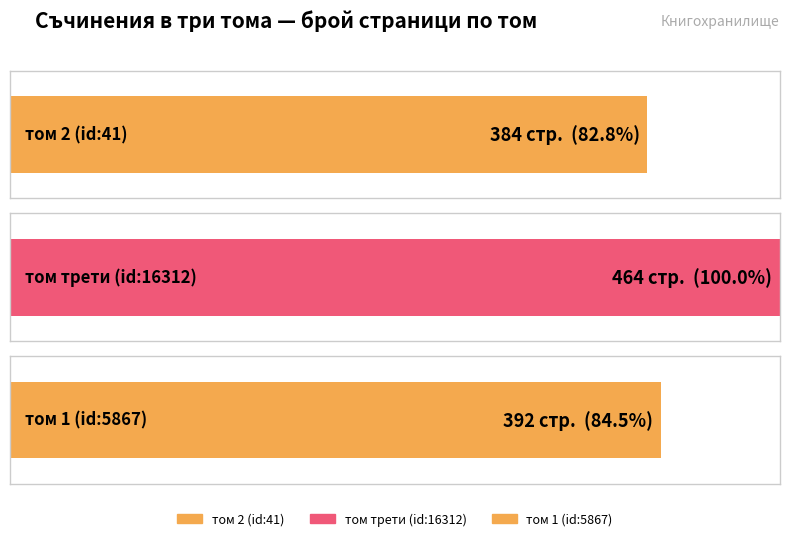

The chart shows a value of 392 at том 1 (id:5867). True or false?

True